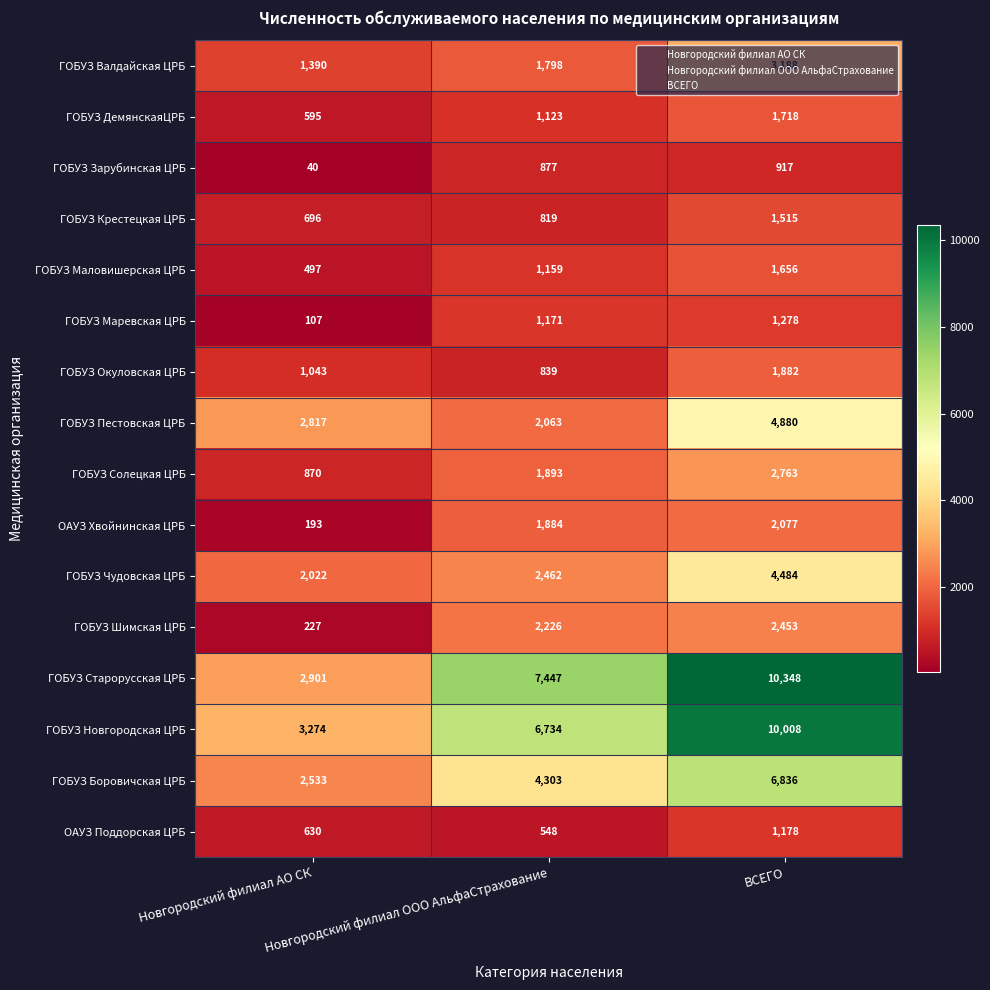

Where is ГОБУЗ Окуловская ЦРБ nearest to the value 1360?

Новгородский филиал АО СК